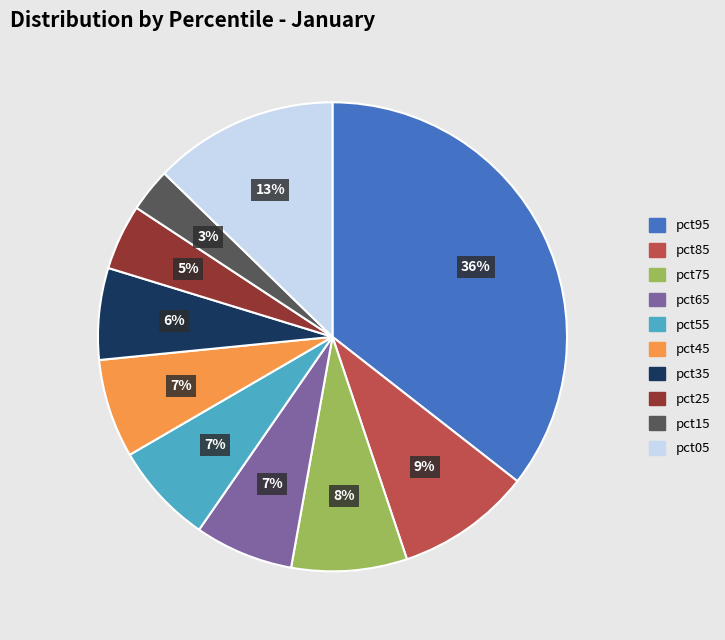

Is the sum of pct45 and pct55 greater than half?

No